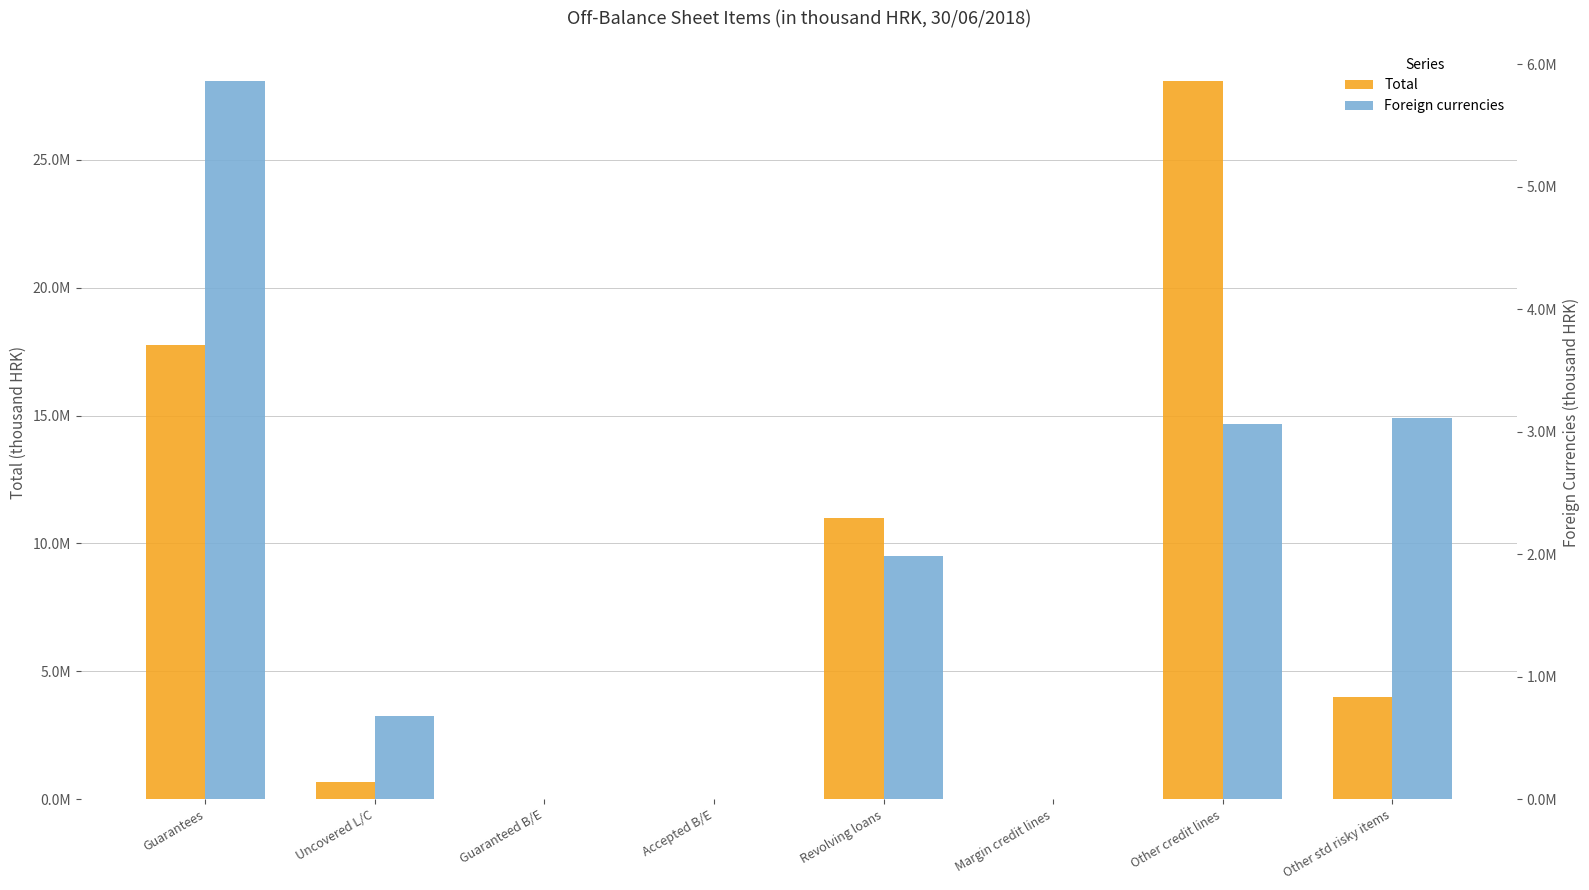

Is it true that Total equals 3973948 at Other std risky items?

True